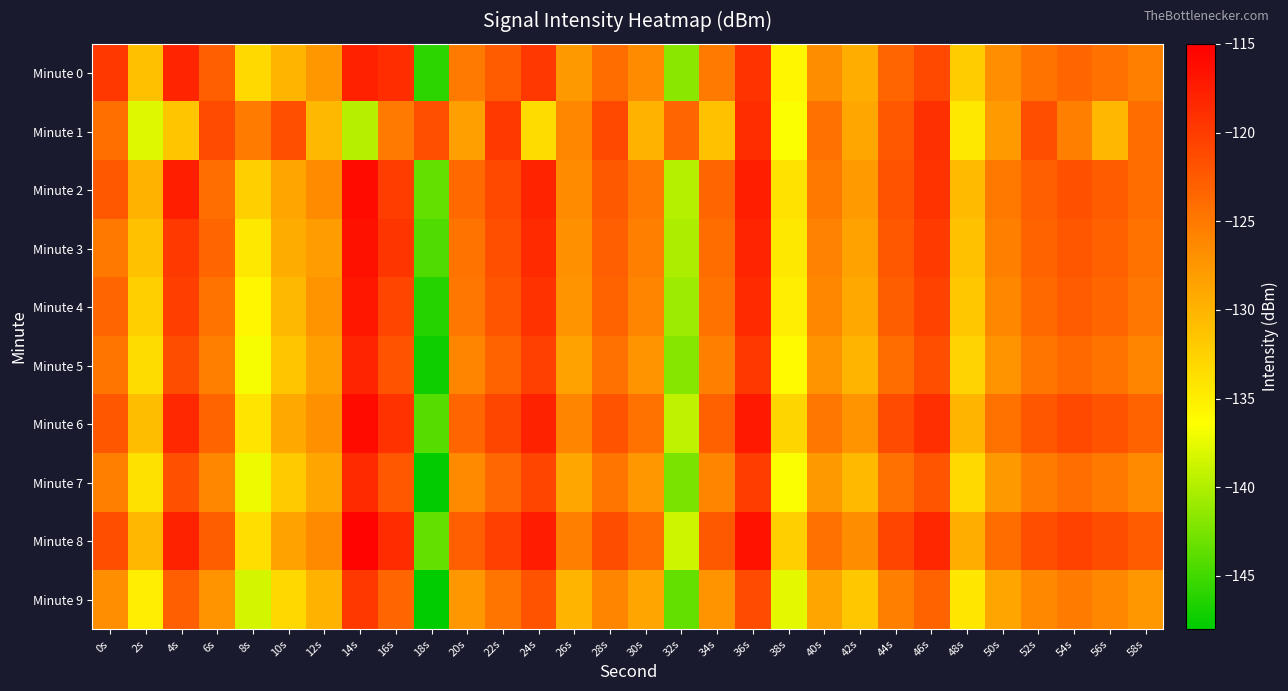

Reading left to right, extract all data points from this chart.

Minute 0: 0s=-119.7	2s=-131.0	4s=-118.1	6s=-123.0	8s=-133.2	10s=-130.0	12s=-127.6	14s=-117.8	16s=-118.8	18s=-145.9	20s=-125.2	22s=-122.7	24s=-119.6	26s=-127.7	28s=-124.0	30s=-126.5	32s=-141.8	34s=-125.1	36s=-119.3	38s=-135.7	40s=-126.7	42s=-129.5	44s=-123.5	46s=-121.1	48s=-132.1	50s=-126.7	52s=-124.6	54s=-123.5	56s=-124.3	58s=-125.6
Minute 1: 0s=-124.2	2s=-137.8	4s=-131.5	6s=-121.2	8s=-125.2	10s=-121.7	12s=-130.5	14s=-139.7	16s=-125.1	18s=-121.6	20s=-128.3	22s=-119.9	24s=-133.5	26s=-126.1	28s=-121.0	30s=-129.9	32s=-123.5	34s=-131.2	36s=-118.8	38s=-136.5	40s=-124.3	42s=-128.9	44s=-122.3	46s=-119.1	48s=-134.6	50s=-127.9	52s=-121.5	54s=-125.7	56s=-130.2	58s=-123.9
Minute 2: 0s=-122.3	2s=-129.9	4s=-117.7	6s=-124.1	8s=-132.5	10s=-128.8	12s=-126.5	14s=-116.0	16s=-120.1	18s=-143.5	20s=-123.7	22s=-121.1	24s=-118.0	26s=-126.5	28s=-122.5	30s=-125.0	32s=-139.9	34s=-123.5	36s=-117.7	38s=-134.0	40s=-125.0	42s=-127.9	44s=-121.9	46s=-119.3	48s=-130.7	50s=-125.0	52s=-122.9	54s=-121.8	56s=-122.7	58s=-124.0
Minute 3: 0s=-125.0	2s=-131.2	4s=-119.9	6s=-123.5	8s=-134.6	10s=-129.3	12s=-128.0	14s=-116.5	16s=-119.5	18s=-144.3	20s=-124.6	22s=-121.7	24s=-118.5	26s=-127.0	28s=-122.9	30s=-125.5	32s=-140.2	34s=-124.0	36s=-118.1	38s=-134.5	40s=-125.8	42s=-128.5	44s=-122.3	46s=-120.0	48s=-131.2	50s=-125.7	52s=-123.2	54s=-122.1	56s=-123.0	58s=-124.5
Minute 4: 0s=-123.5	2s=-132.3	4s=-120.2	6s=-124.6	8s=-135.7	10s=-130.5	12s=-127.2	14s=-117.0	16s=-120.8	18s=-146.2	20s=-124.9	22s=-122.0	24s=-119.2	26s=-127.3	28s=-123.2	30s=-126.0	32s=-140.8	34s=-124.5	36s=-118.5	38s=-135.0	40s=-126.1	42s=-129.0	44s=-122.8	46s=-120.5	48s=-131.7	50s=-126.1	52s=-123.7	54s=-122.6	56s=-123.5	58s=-124.9
Minute 5: 0s=-124.8	2s=-133.5	4s=-121.3	6s=-125.7	8s=-136.8	10s=-131.6	12s=-128.3	14s=-118.1	16s=-121.9	18s=-147.3	20s=-126.0	22s=-123.1	24s=-120.3	26s=-128.5	28s=-124.3	30s=-127.1	32s=-141.9	34s=-125.6	36s=-119.7	38s=-136.1	40s=-127.2	42s=-130.1	44s=-123.9	46s=-121.6	48s=-132.8	50s=-127.2	52s=-124.8	54s=-123.7	56s=-124.6	58s=-126.0
Minute 6: 0s=-122.1	2s=-130.8	4s=-118.5	6s=-123.3	8s=-134.1	10s=-129.0	12s=-126.9	14s=-116.0	16s=-119.2	18s=-144.0	20s=-123.5	22s=-120.9	24s=-117.9	26s=-126.0	28s=-121.9	30s=-124.5	32s=-139.2	34s=-123.0	36s=-117.1	38s=-132.9	40s=-124.9	42s=-127.2	44s=-121.2	46s=-118.9	48s=-130.0	50s=-124.5	52s=-122.1	54s=-121.0	56s=-121.9	58s=-123.2
Minute 7: 0s=-125.7	2s=-133.9	4s=-121.8	6s=-126.1	8s=-137.2	10s=-132.0	12s=-128.8	14s=-118.6	16s=-122.3	18s=-147.8	20s=-126.5	22s=-123.6	24s=-120.8	26s=-128.9	28s=-124.8	30s=-127.6	32s=-142.3	34s=-126.0	36s=-120.1	38s=-136.5	40s=-127.7	42s=-130.5	44s=-124.3	46s=-122.0	48s=-133.2	50s=-127.7	52s=-125.2	54s=-124.1	56s=-125.0	58s=-126.4
Minute 8: 0s=-121.6	2s=-130.2	4s=-117.9	6s=-122.8	8s=-133.6	10s=-128.5	12s=-126.3	14s=-115.5	16s=-118.7	18s=-143.5	20s=-122.9	22s=-120.3	24s=-117.3	26s=-125.5	28s=-121.3	30s=-123.9	32s=-138.7	34s=-122.5	36s=-116.6	38s=-132.3	40s=-124.3	42s=-126.7	44s=-120.7	46s=-118.3	48s=-129.5	50s=-123.9	52s=-121.6	54s=-120.5	56s=-121.3	58s=-122.7
Minute 9: 0s=-126.8	2s=-135.0	4s=-122.9	6s=-127.2	8s=-138.3	10s=-133.1	12s=-129.9	14s=-119.7	16s=-123.5	18s=-148.9	20s=-127.6	22s=-124.7	24s=-121.9	26s=-130.0	28s=-125.9	30s=-128.7	32s=-143.5	34s=-127.1	36s=-121.2	38s=-137.7	40s=-128.8	42s=-131.7	44s=-125.5	46s=-123.1	48s=-134.3	50s=-128.8	52s=-126.3	54s=-125.2	56s=-126.1	58s=-127.5